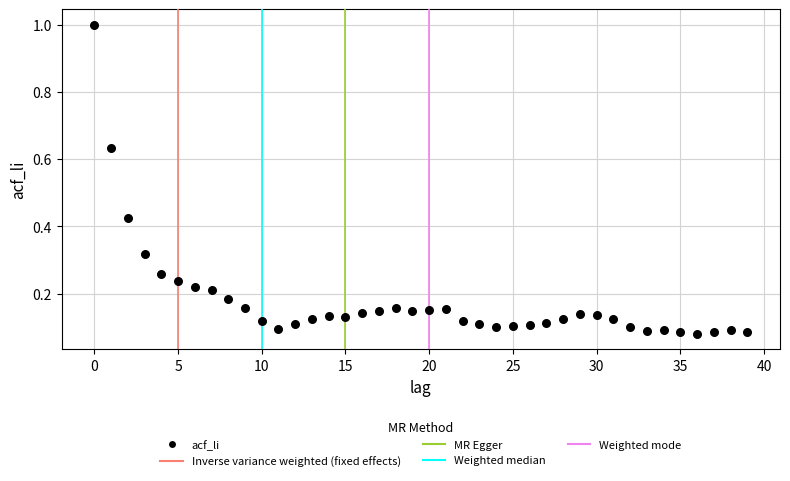

What is the range of Y values (max minus min)?

0.9